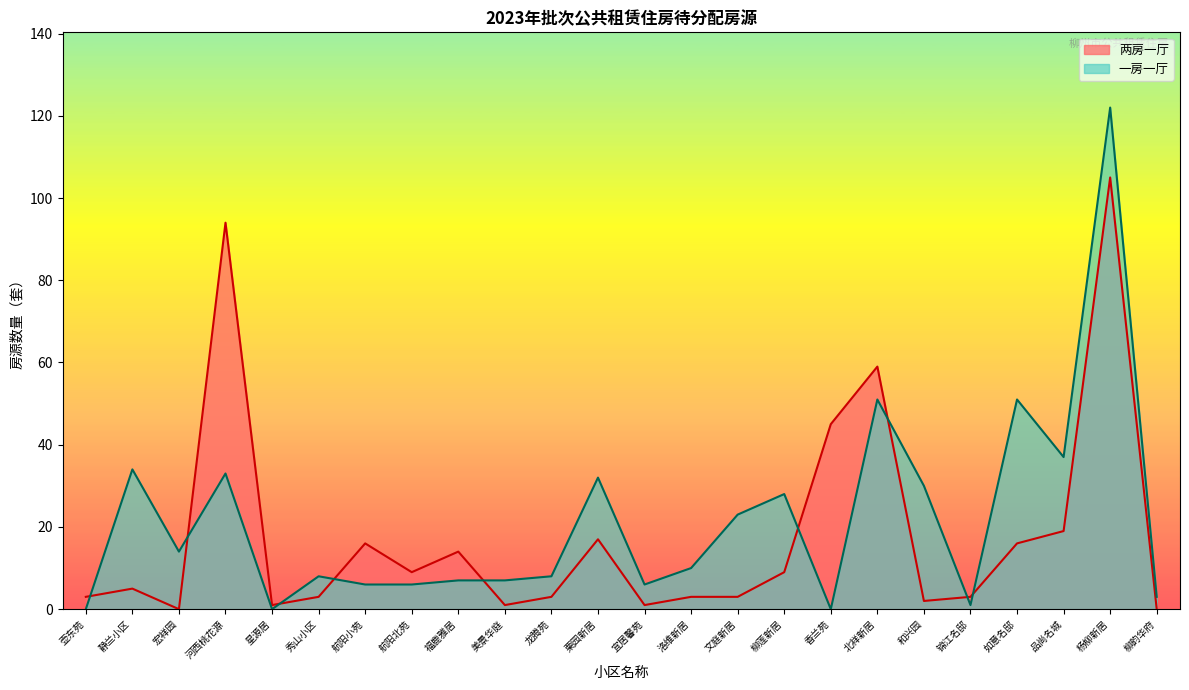

Reading left to right, transcribe all the data shown in this chart.

两房一厅: 3	5	0	94	1	3	16	9	14	1	3	17	1	3	3	9	45	59	2	3	16	19	105	0
一房一厅: 0	34	14	33	0	8	6	6	7	7	8	32	6	10	23	28	0	51	30	1	51	37	122	3